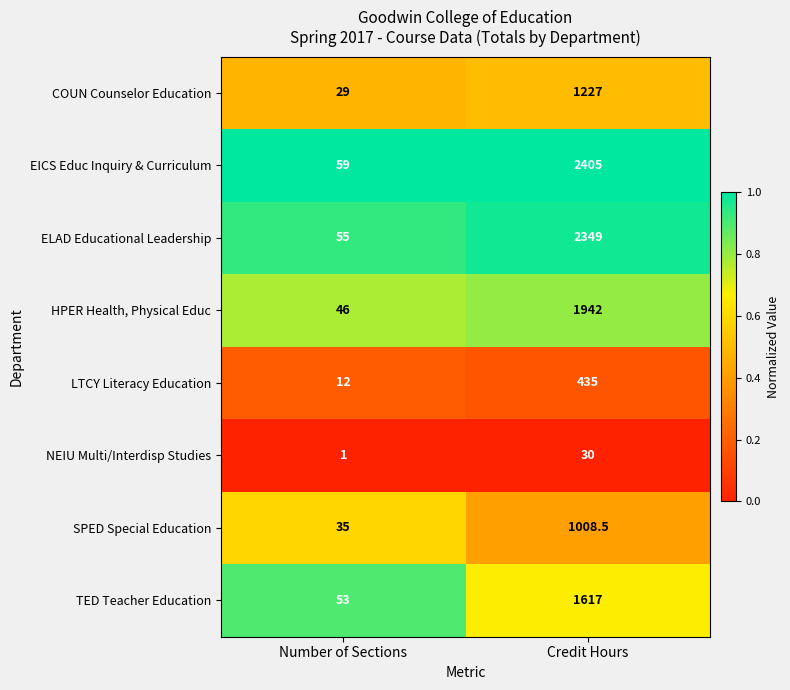

Which series has the widest spread of values?

EICS Educ Inquiry & Curriculum